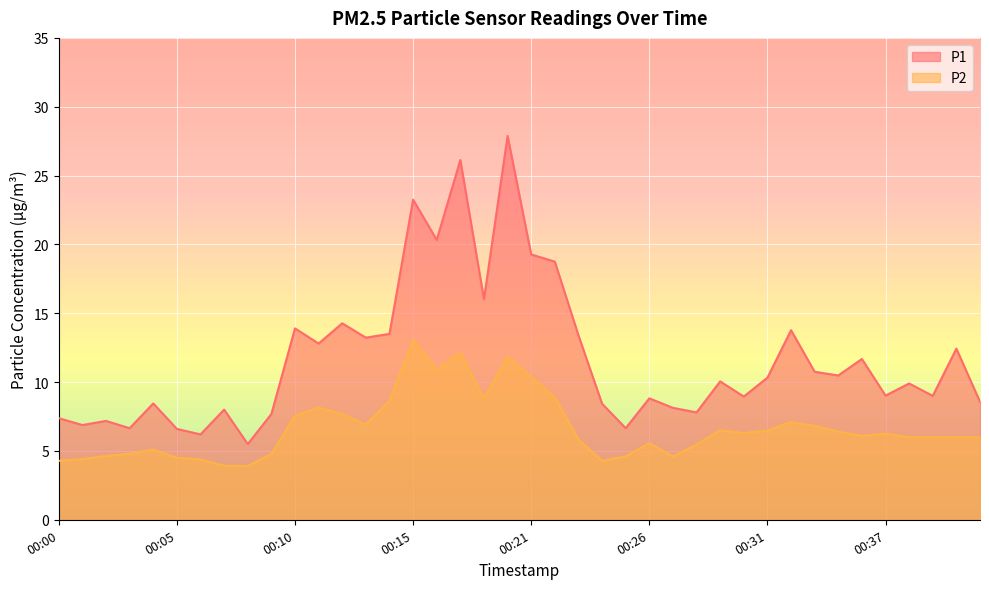

What are all the series names shown in the legend?

P1, P2